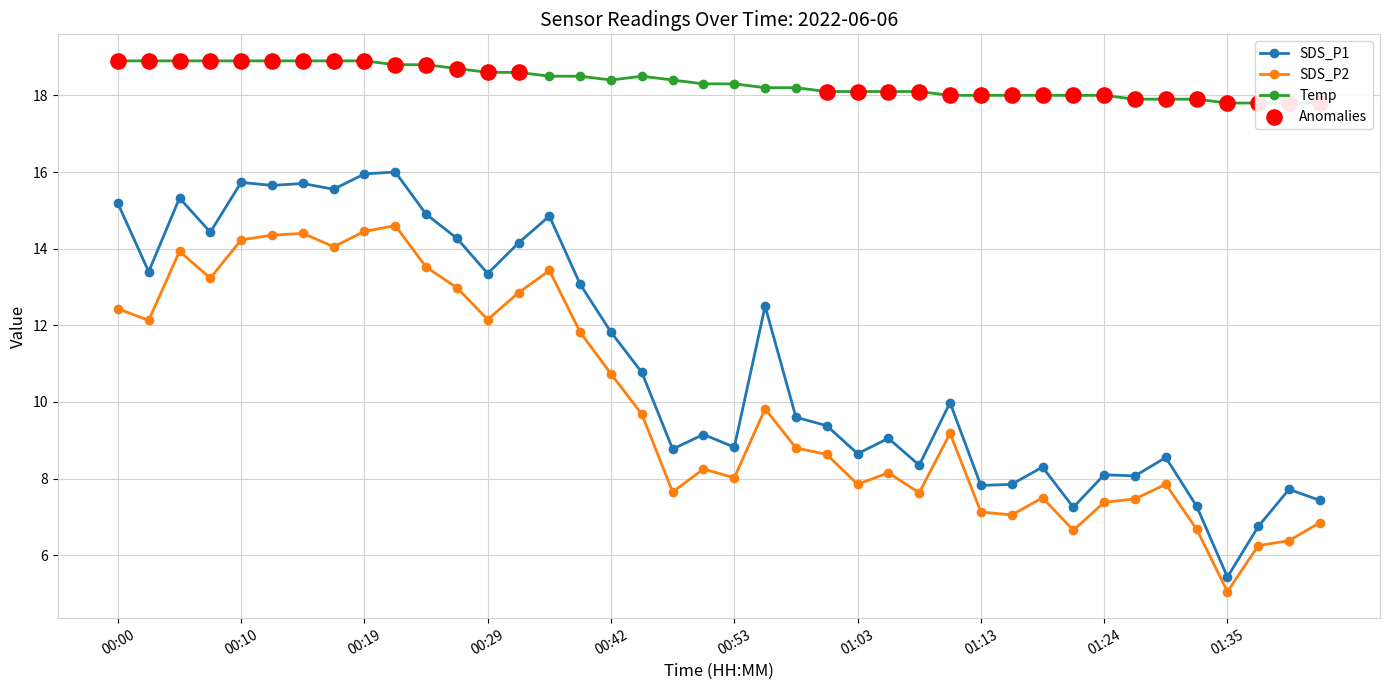

Which series contains the lowest Y value?

SDS_P2